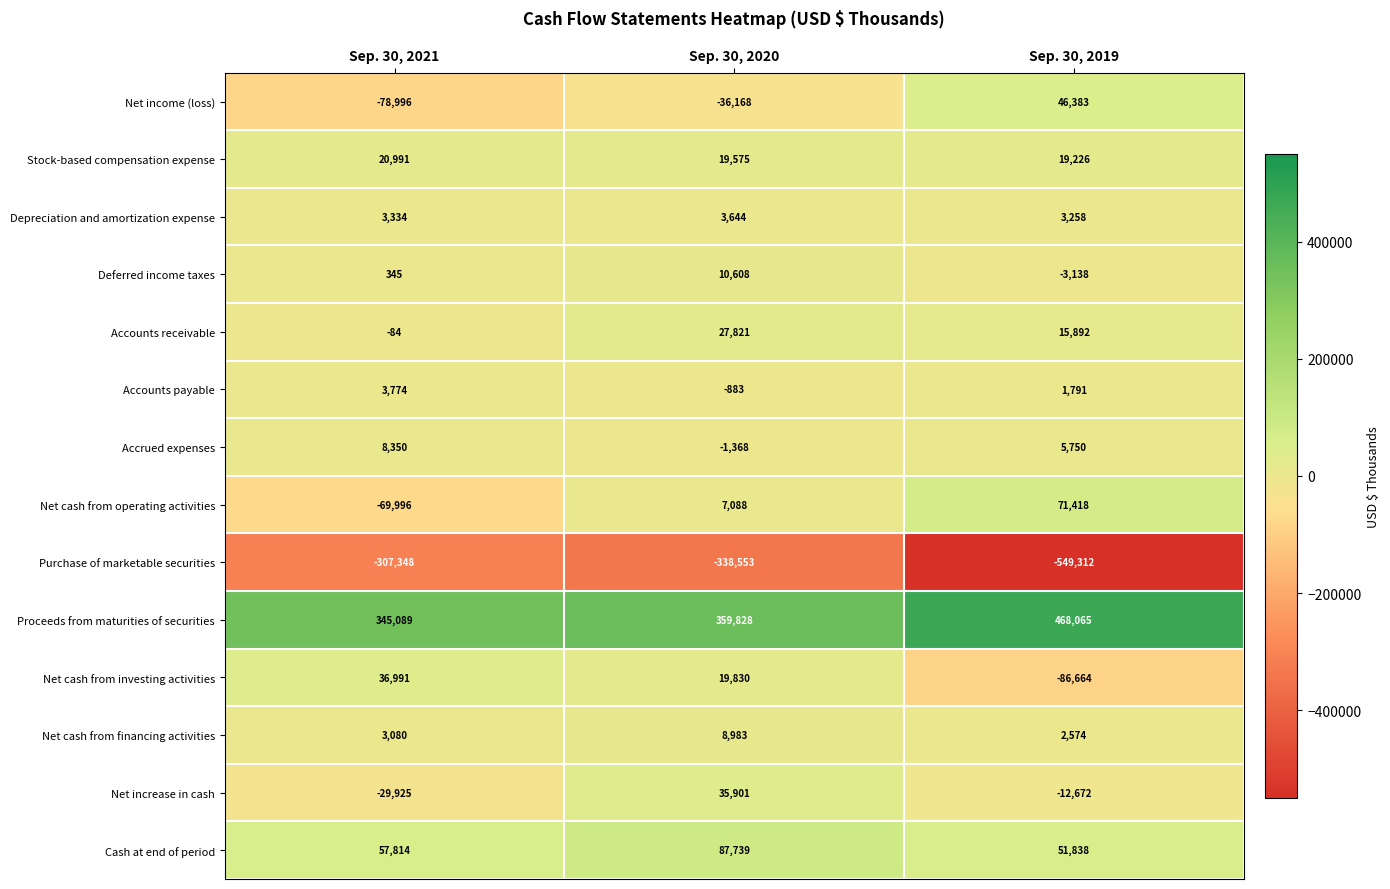

Count the number of categories in the chart.

3